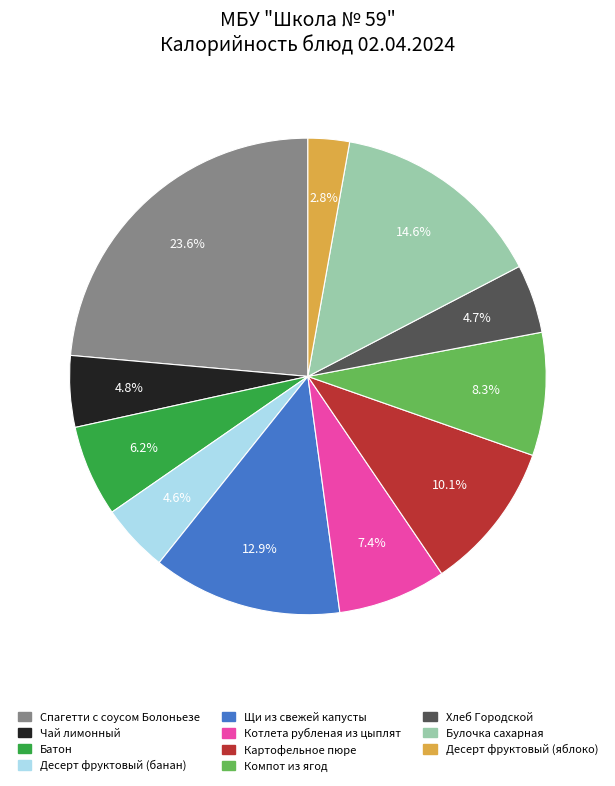

Is it true that Чай лимонный is 10% of the pie?

False